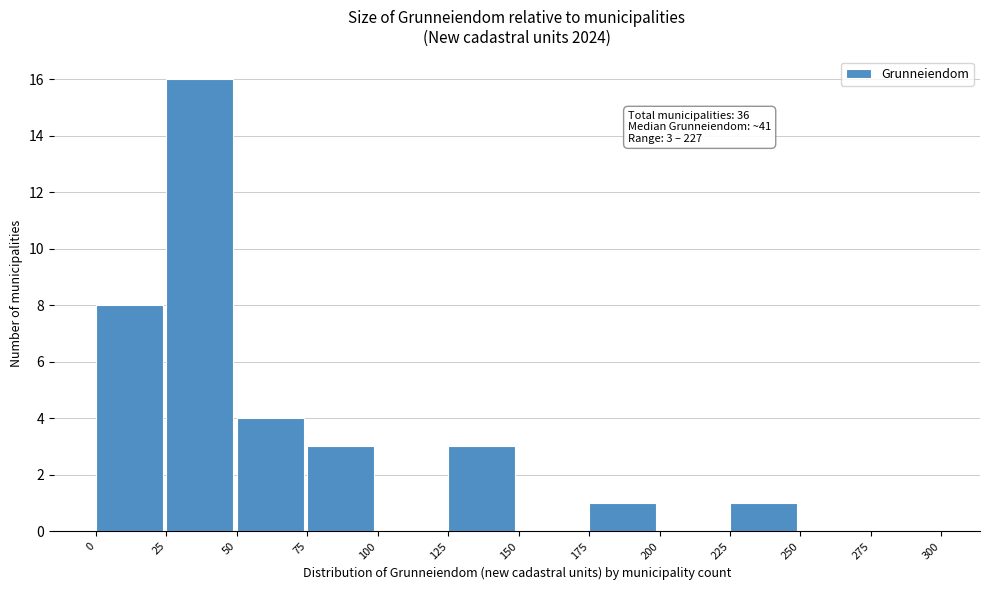

Which range on the x-axis has the tallest bar?

25 to 50